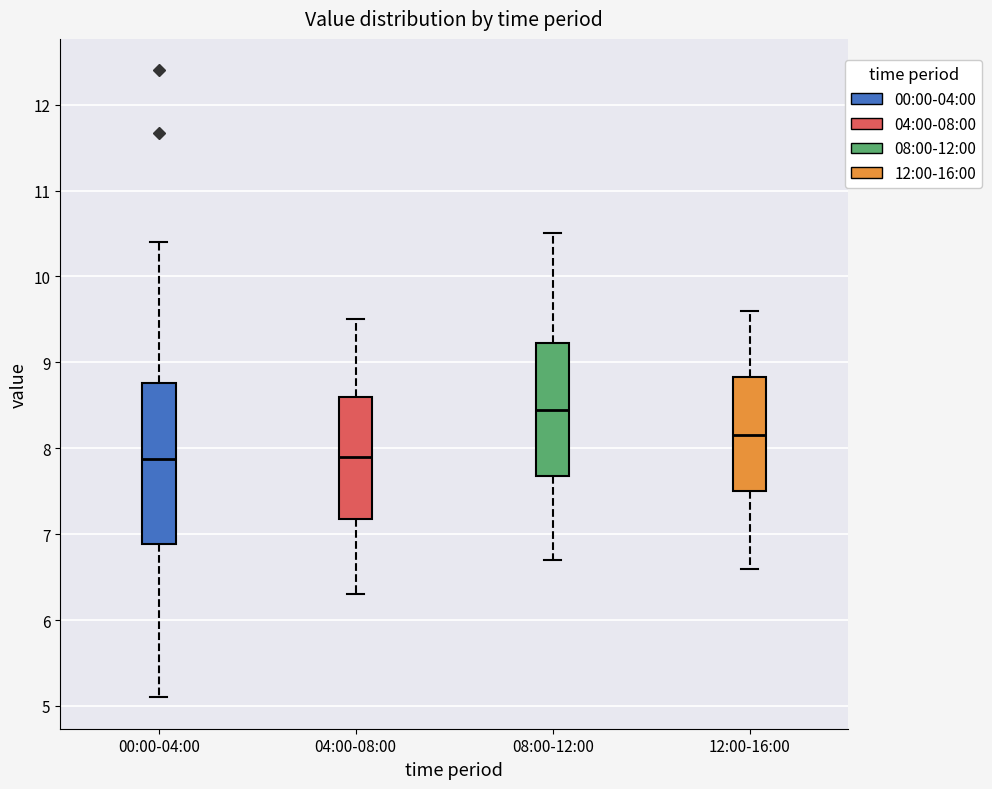

Where is the lower edge of the box for 08:00-12:00 on the y-axis? The values are not printed on the chart, so give them approximately, as read against the axis.

7.7